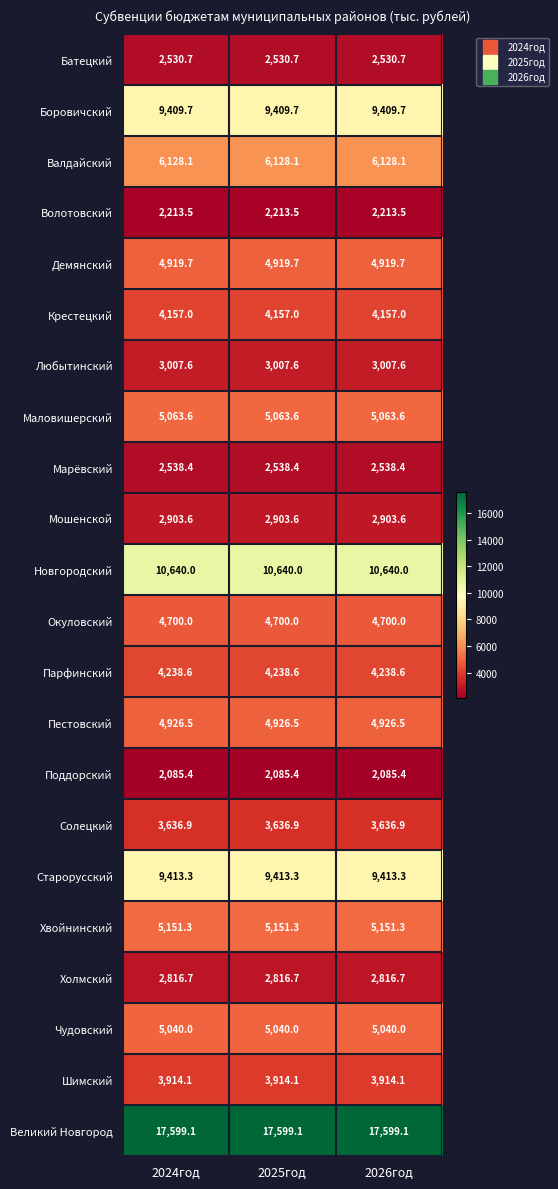

Which series has the largest total across all categories?

Великий Новгород